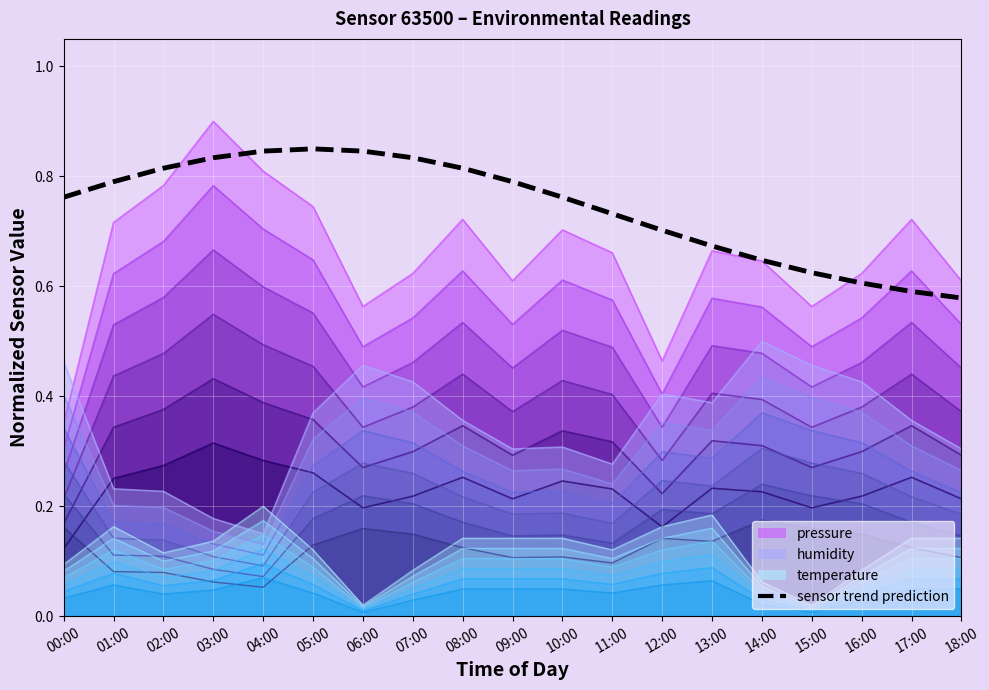

What is the maximum value shown in the chart?

0.9